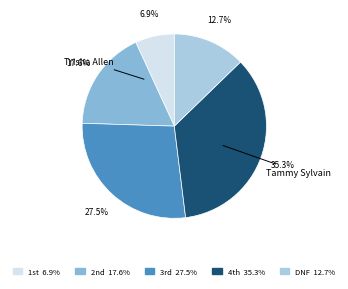

Does any single category account for the majority?

No